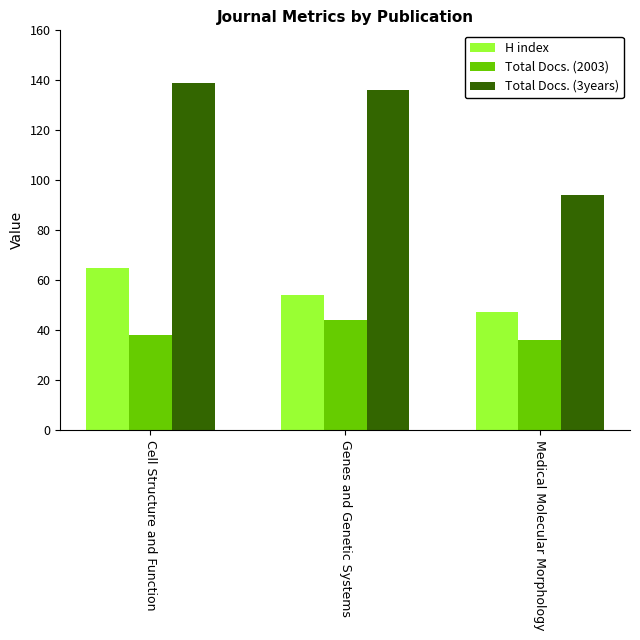

List the series in order of their peak value, highest first.

Total Docs. (3years), H index, Total Docs. (2003)